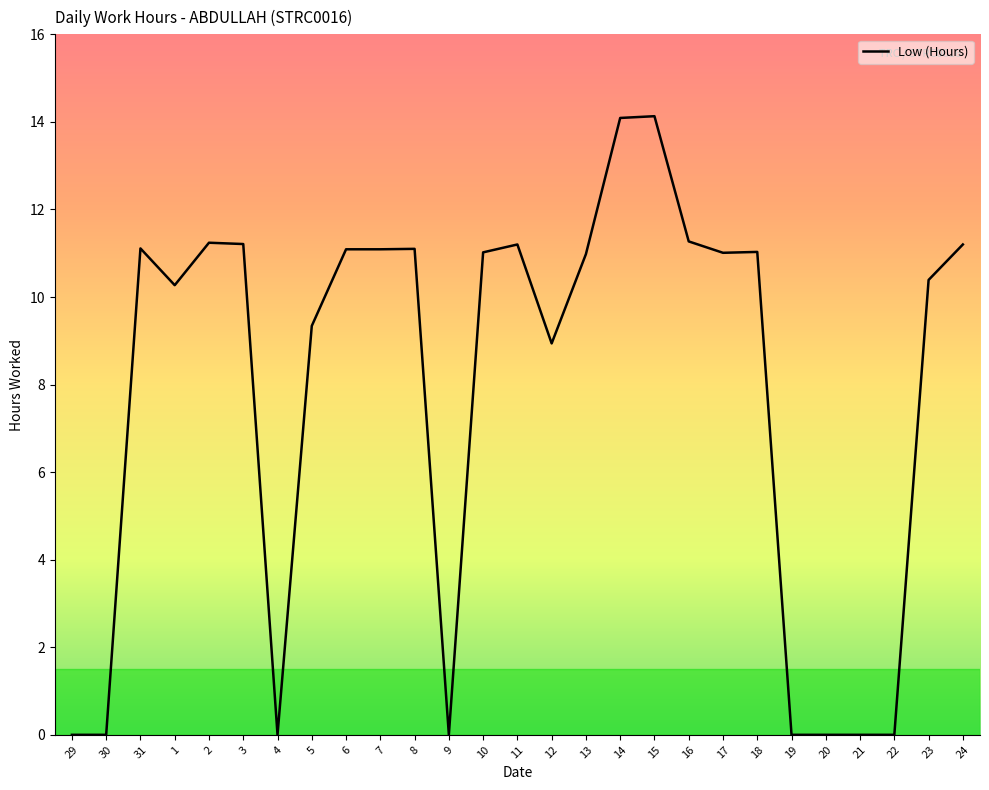

What is the ratio of the value at 3 to the value at 15?

0.8